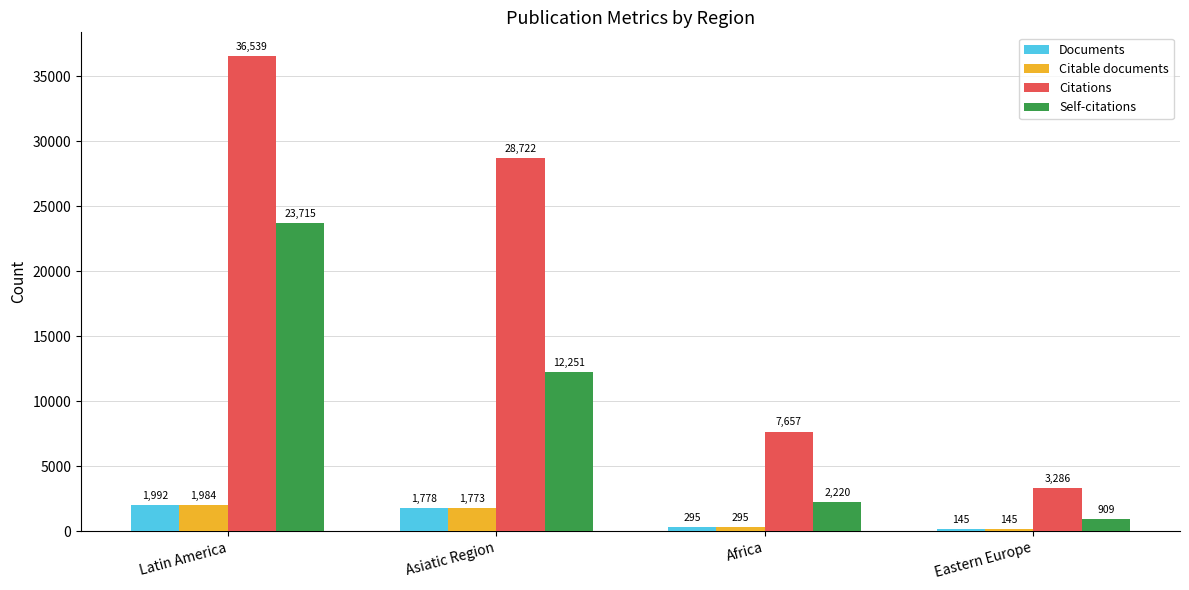

The value of Documents at Eastern Europe is 145. True or false?

True